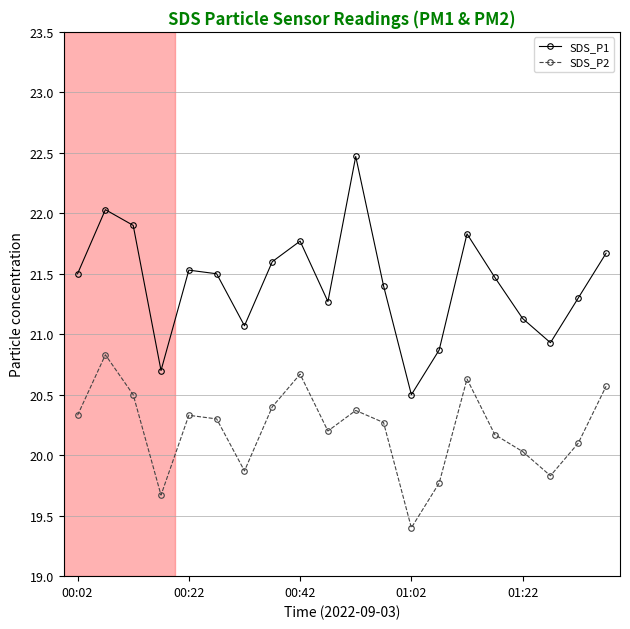

What is the minimum value shown in the chart?

19.4